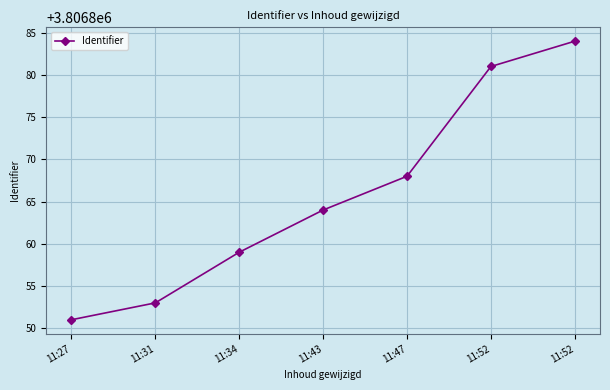

Is it true that the value at 11:47 is 6050259?

False